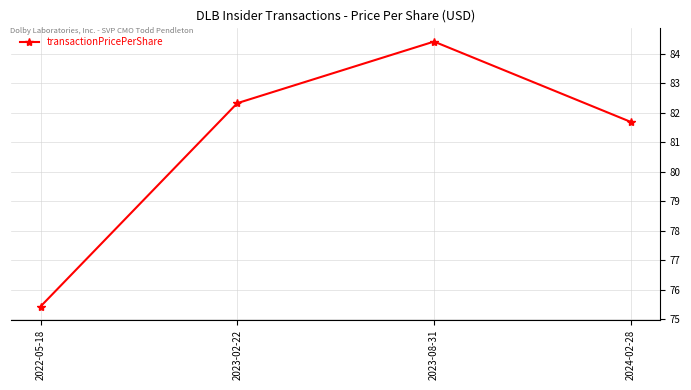

Which category has the highest value across all series?

2023-08-31